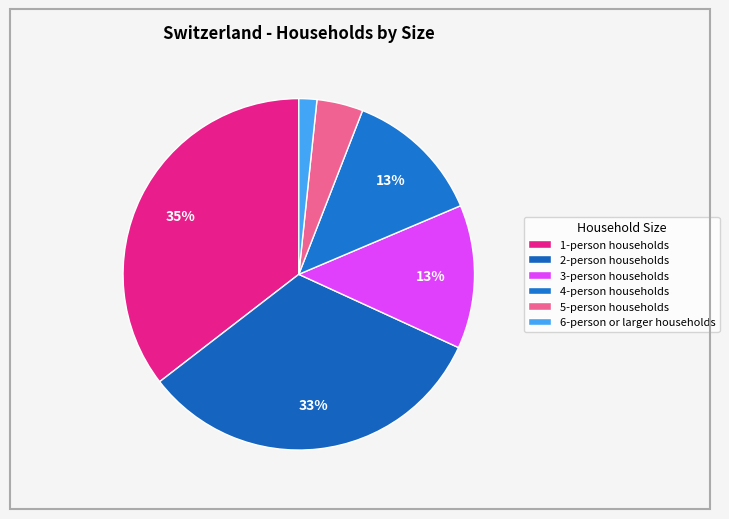

What is the total percentage of 3-person households and 1-person households?

48.7%